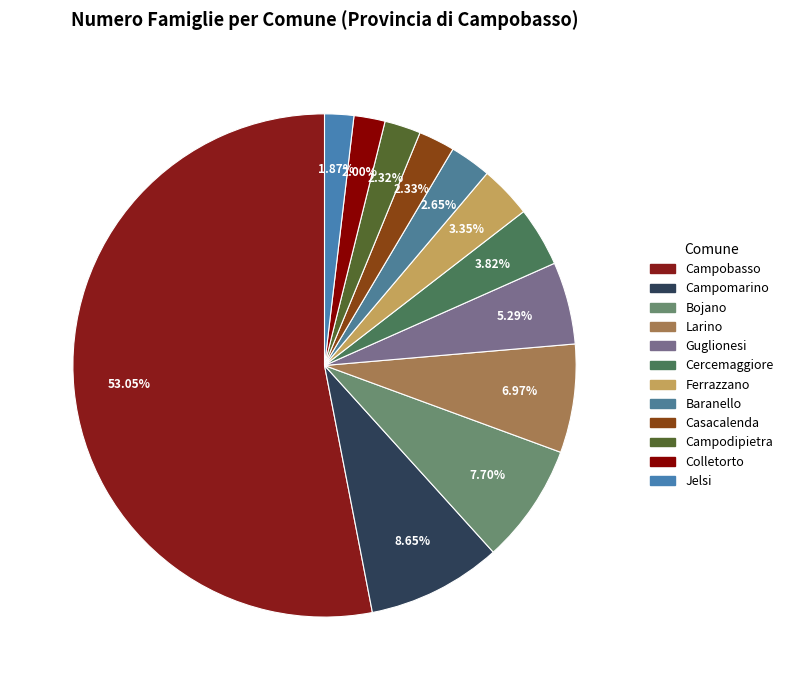

The Campomarino slice represents 23% of the pie. True or false?

False